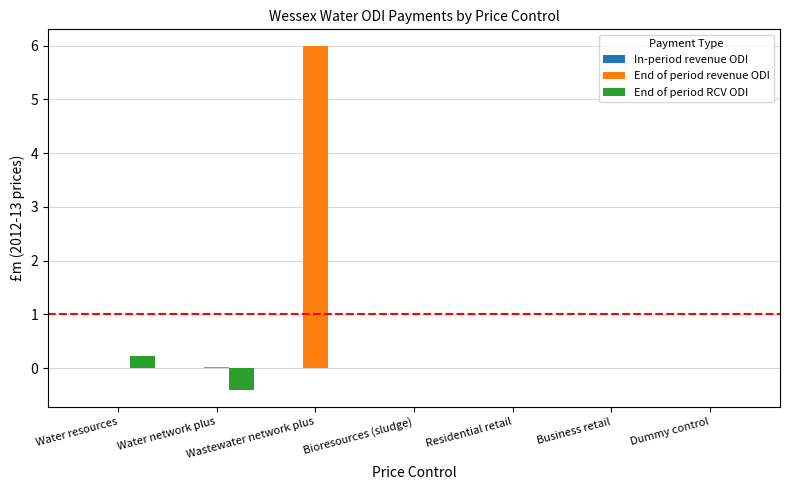

At which label does End of period RCV ODI first exceed 0?

Water resources